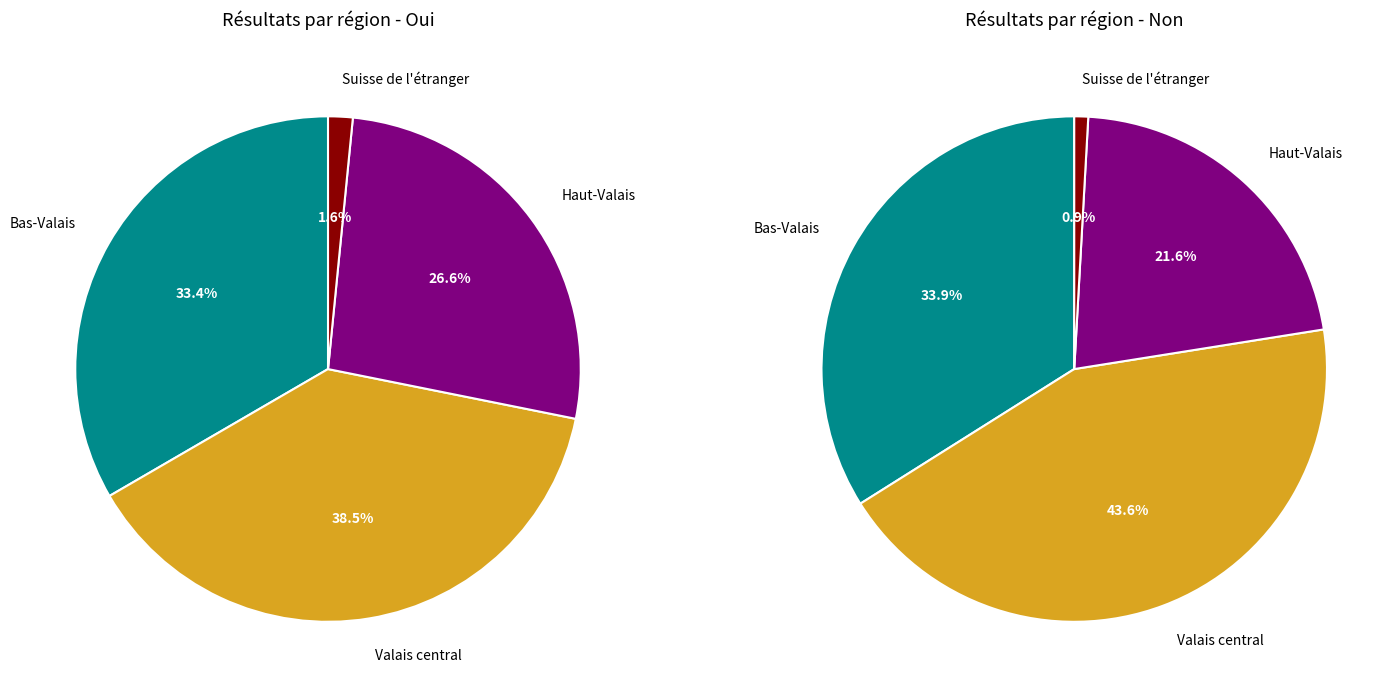

Which series has the widest spread of values?

Non